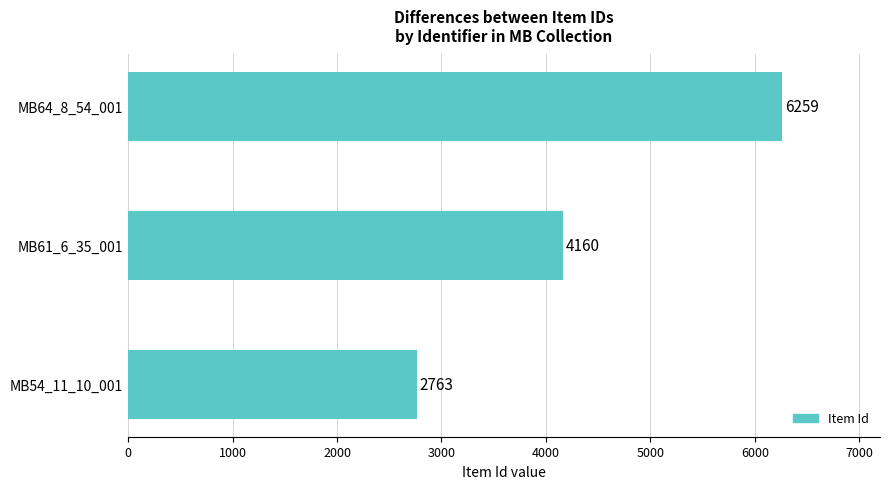

True or false: the data shows 4160 at MB61_6_35_001.

True